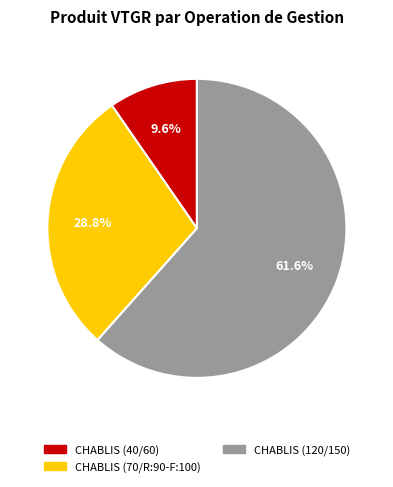

To the nearest percent, what portion does CHABLIS (120/150) represent?

62%